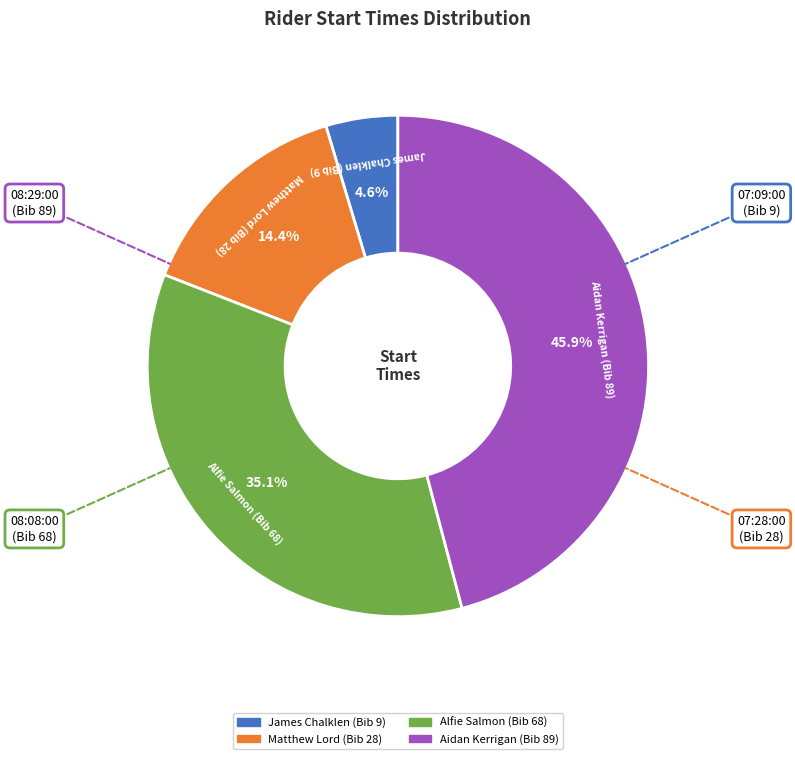

To the nearest percent, what is the average slice percentage?

25%